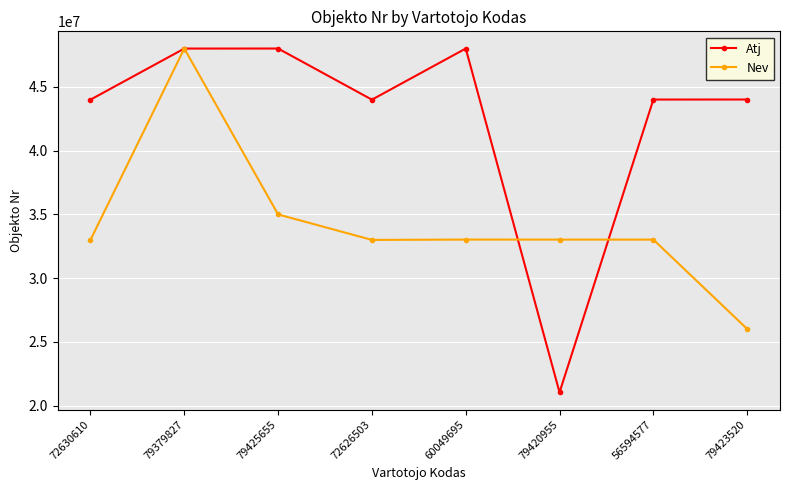

In Nev, how many points are lower than both neighbors (excluding endpoints)?

1